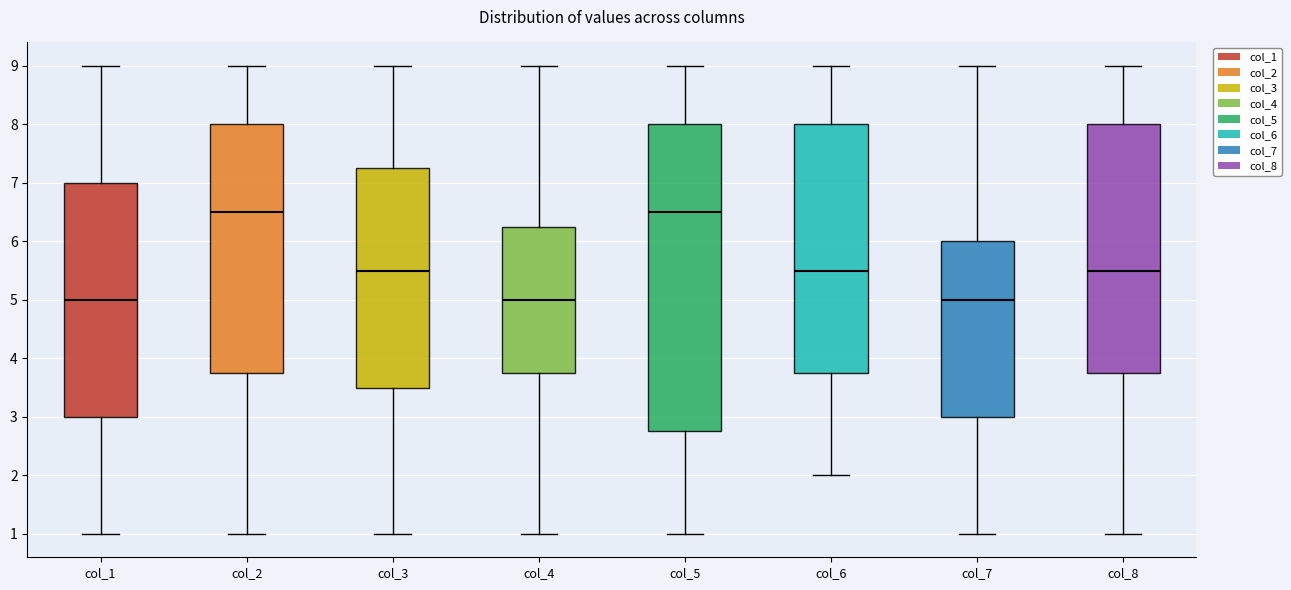

Reading left to right, read every box against the y-axis: the position of its median line, the range the box covers, and the ends of its whiskers. The values are not printed on the chart, so give them approximately, as read against the axis.

col_1: median 5.0, box 3.0 to 7.0, whiskers 1.0 to 9.0
col_2: median 6.5, box 3.8 to 8.0, whiskers 1.0 to 9.0
col_3: median 5.5, box 3.5 to 7.3, whiskers 1.0 to 9.0
col_4: median 5.0, box 3.8 to 6.3, whiskers 1.0 to 9.0
col_5: median 6.5, box 2.8 to 8.0, whiskers 1.0 to 9.0
col_6: median 5.5, box 3.8 to 8.0, whiskers 2.0 to 9.0
col_7: median 5.0, box 3.0 to 6.0, whiskers 1.0 to 9.0
col_8: median 5.5, box 3.8 to 8.0, whiskers 1.0 to 9.0